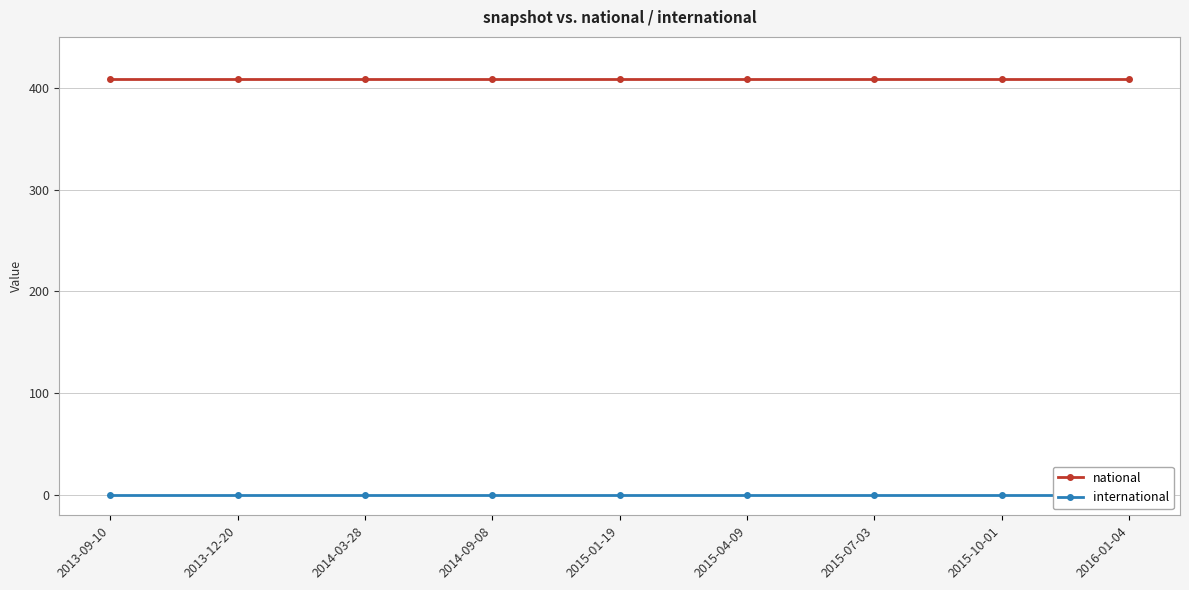

At which category does the chart reach its minimum across all series?

2013-09-10